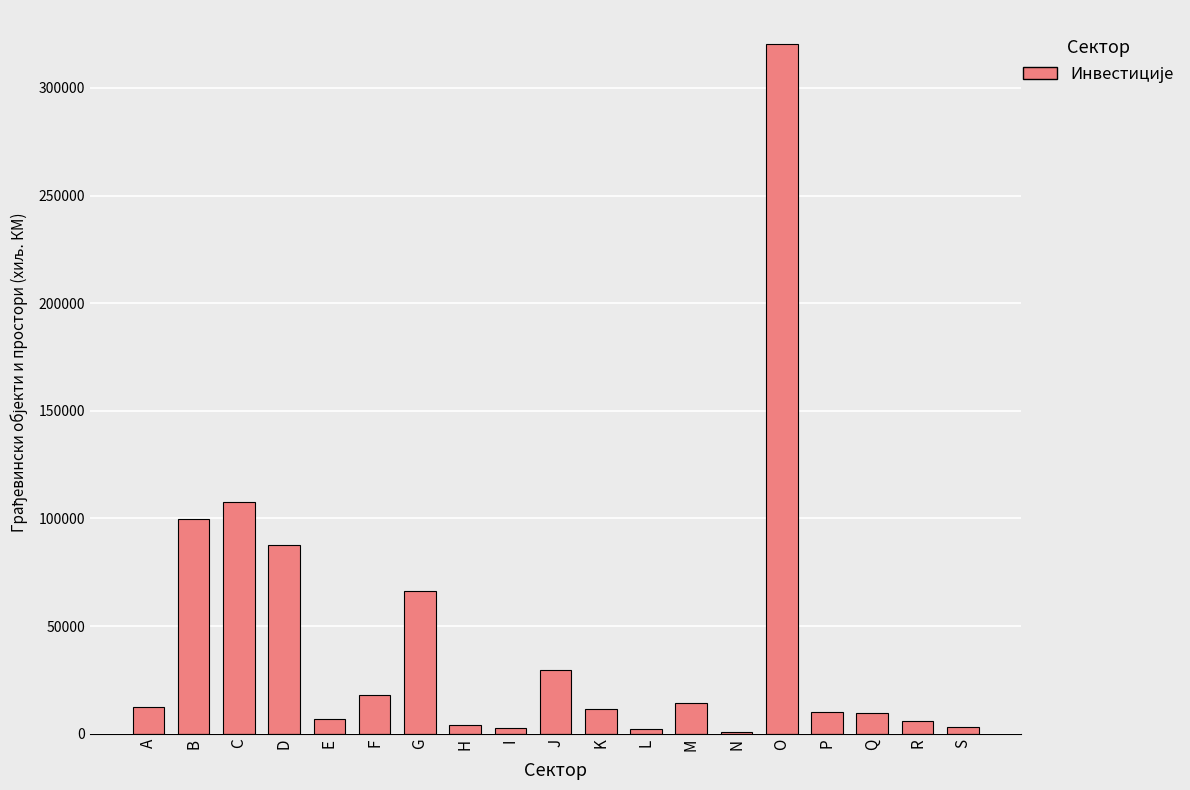

What is the ratio of the value at K to the value at Q?

1.2